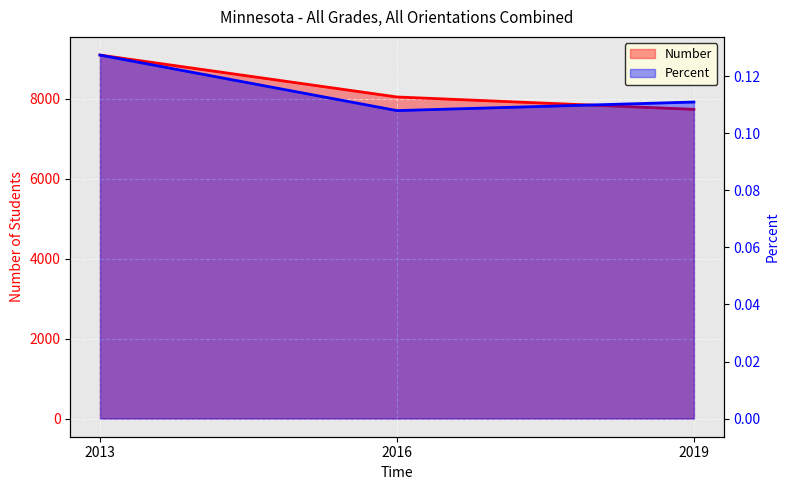

Reading left to right, list all the values displayed in this chart.

Number: 9097.0	8048.0	7738.0
Percent: 0.1	0.1	0.1